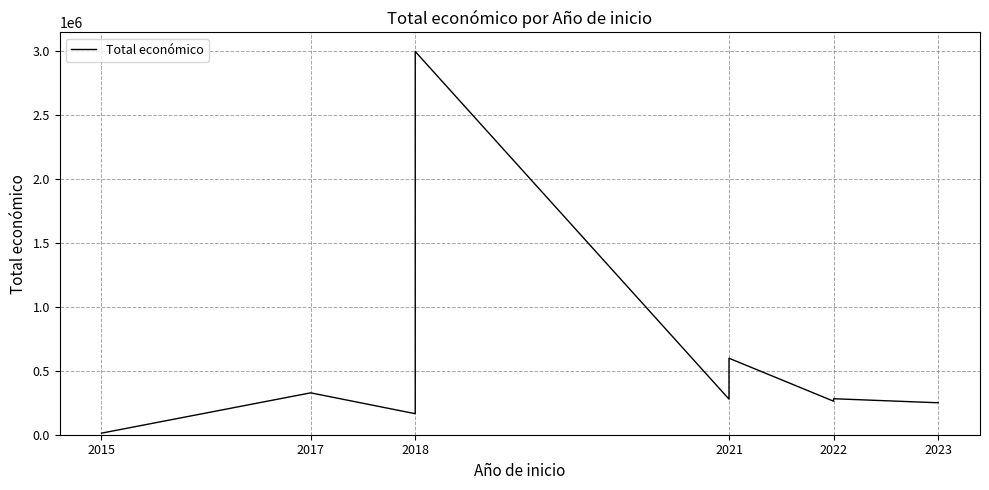

What is the value of the 8th point from the left?

281639